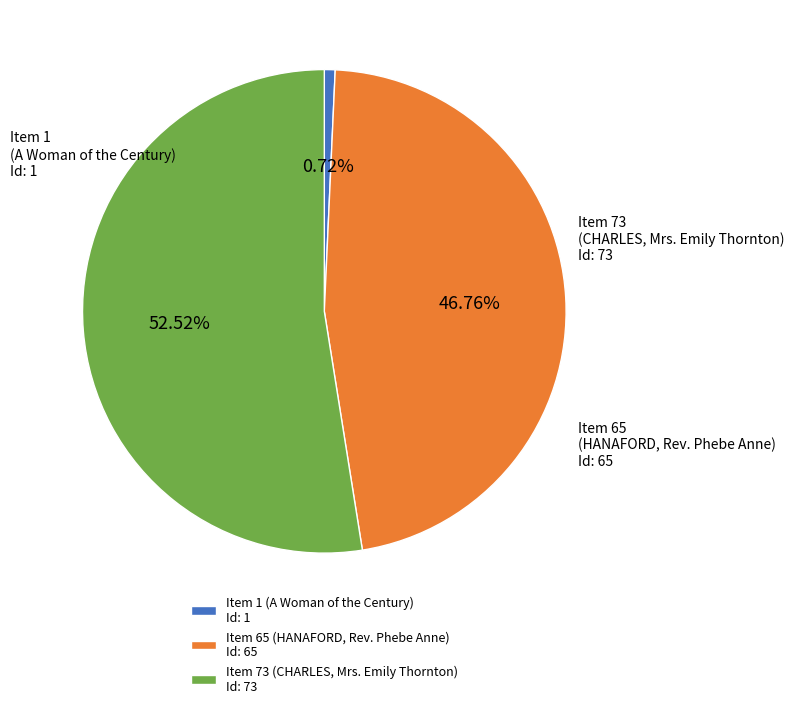

Which category accounts for the majority?

Item 73 (CHARLES, Mrs. Emily Thornton)